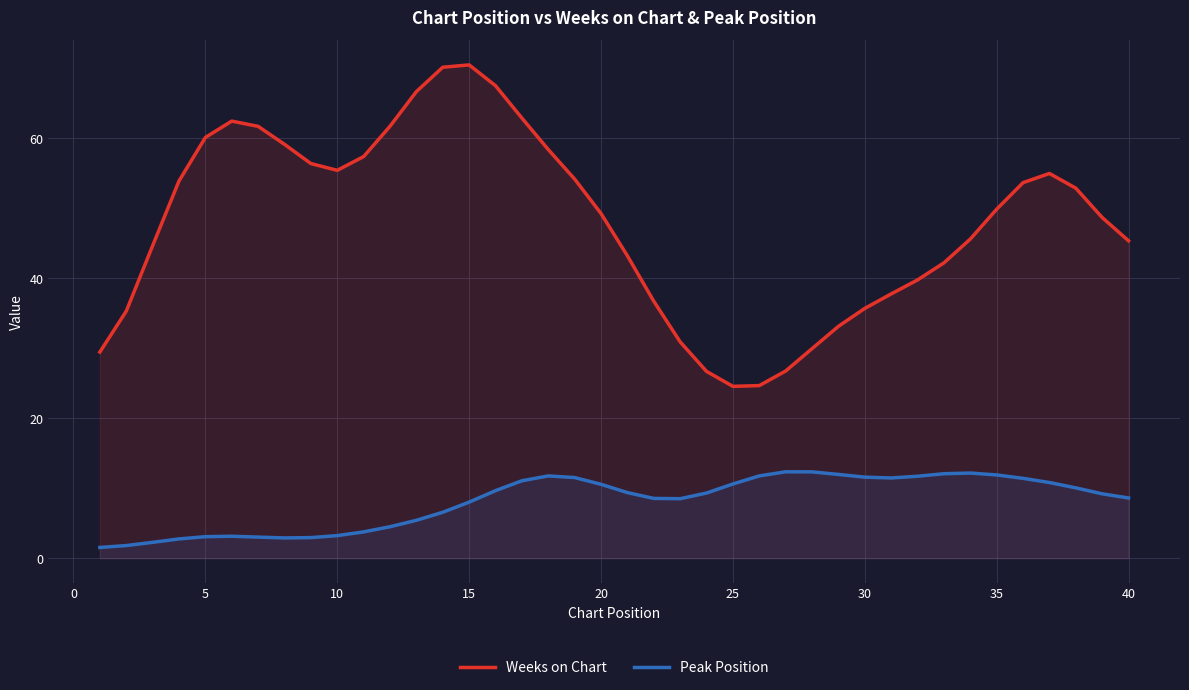

What is the average value of the Peak Position series?

8.1